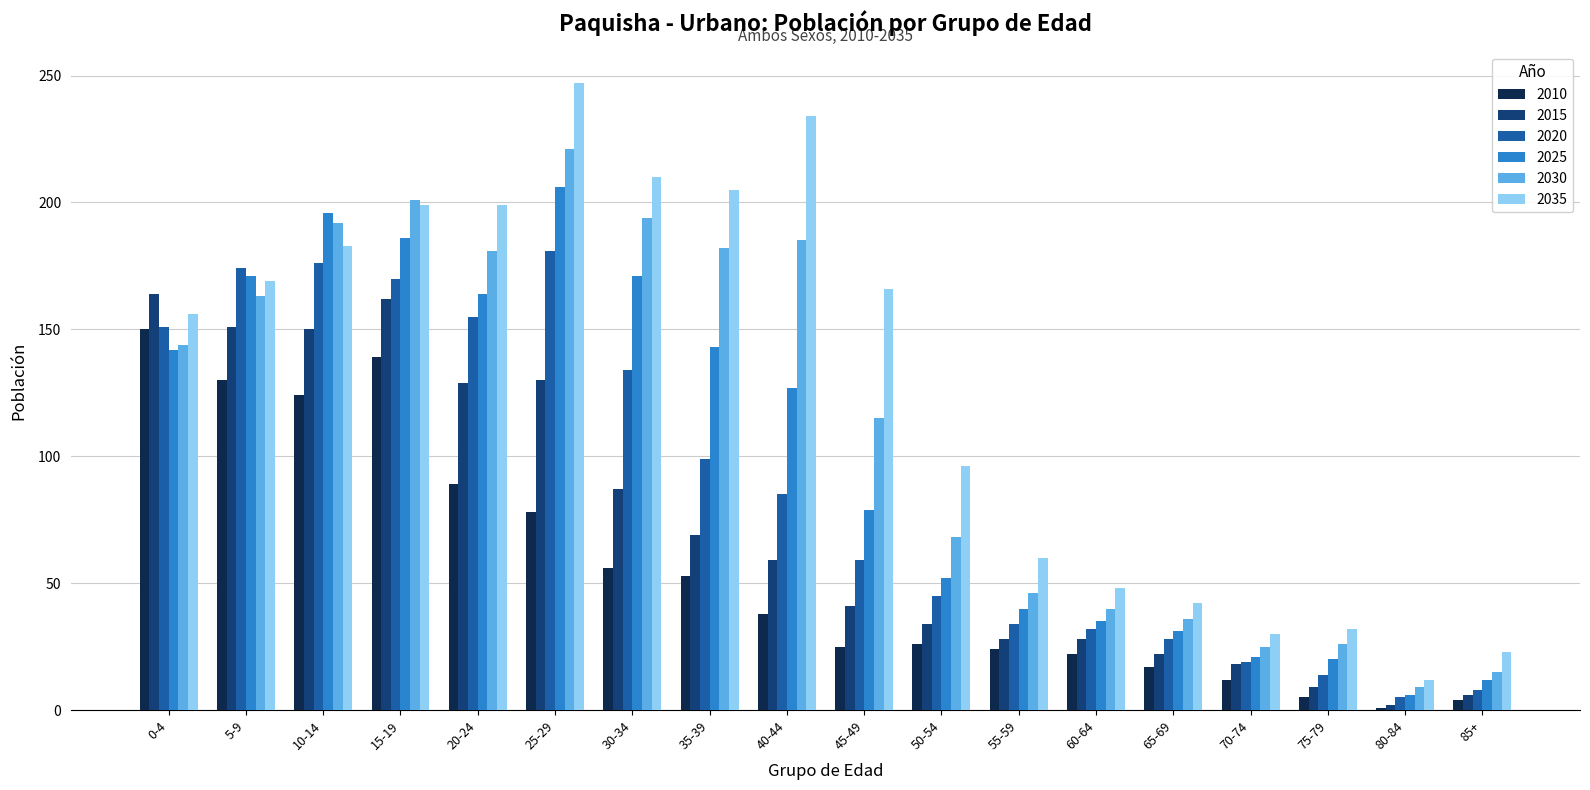

Count the number of data series in this chart.

6